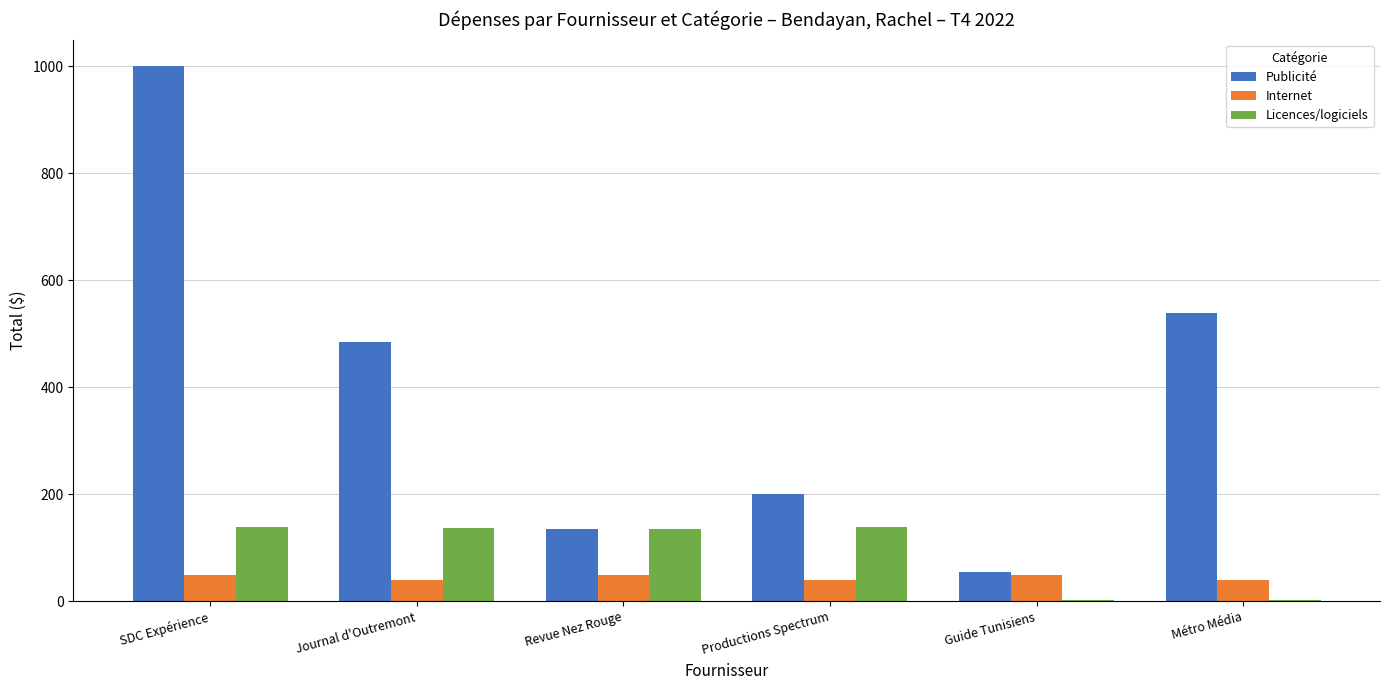

What are all the series names shown in the legend?

Publicité, Internet, Licences/logiciels